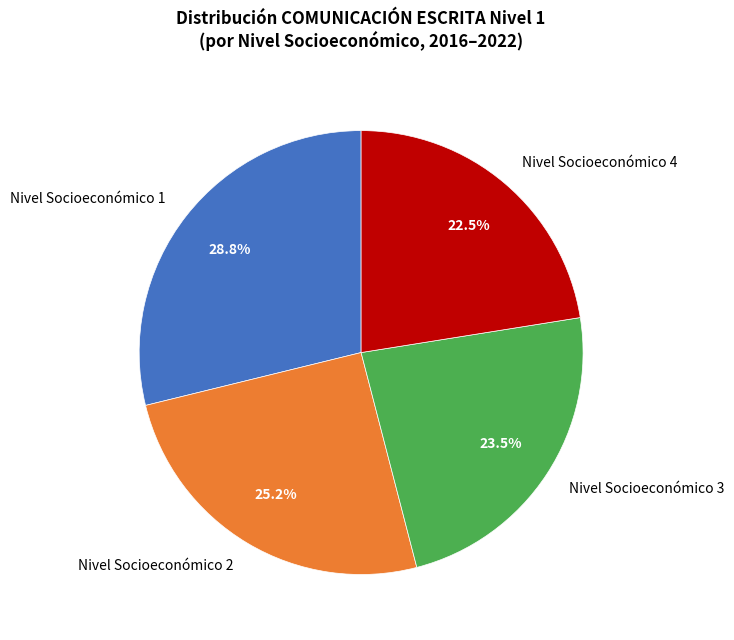

To the nearest percent, what portion does Nivel Socioeconómico 2 represent?

25%